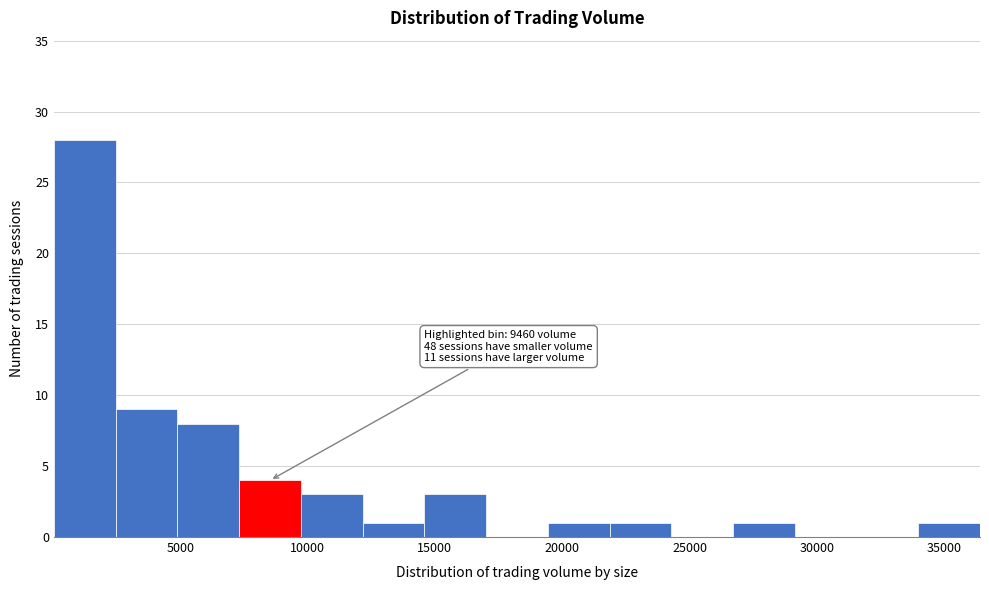

Which range on the x-axis has the tallest bar?

0 to 2500